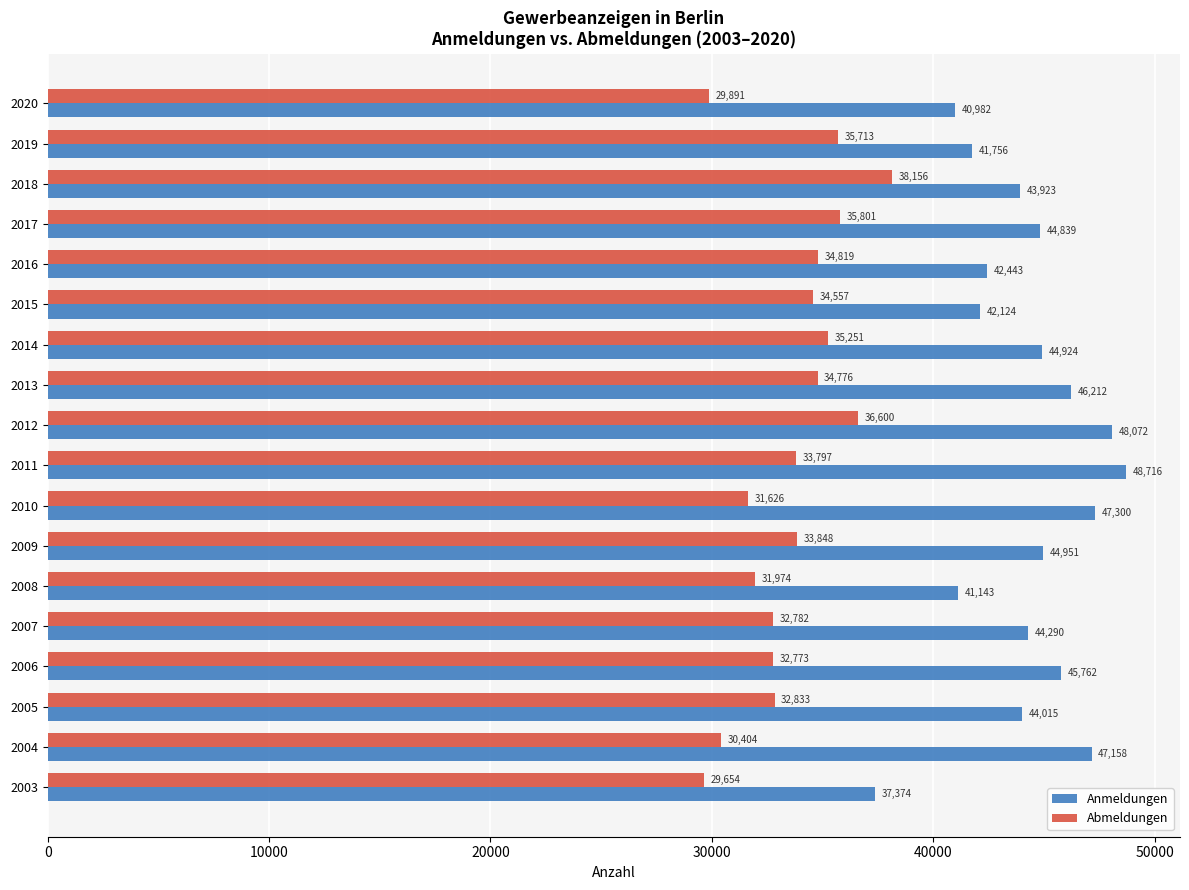

Which category has the highest value across all series?

2011